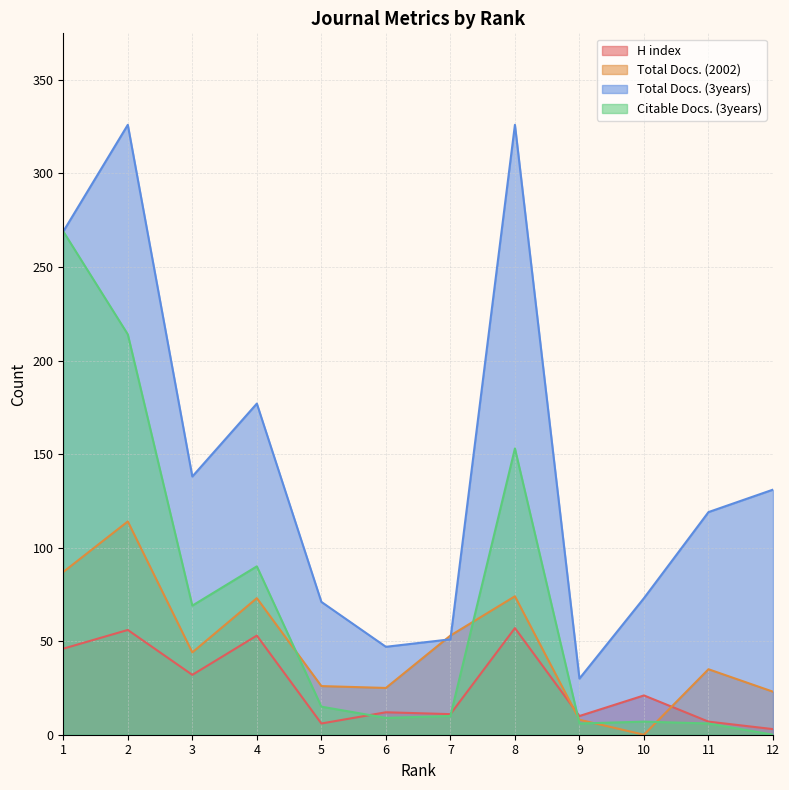

True or false: Citable Docs. (3years) and Total Docs. (3years) intersect in this chart.

False